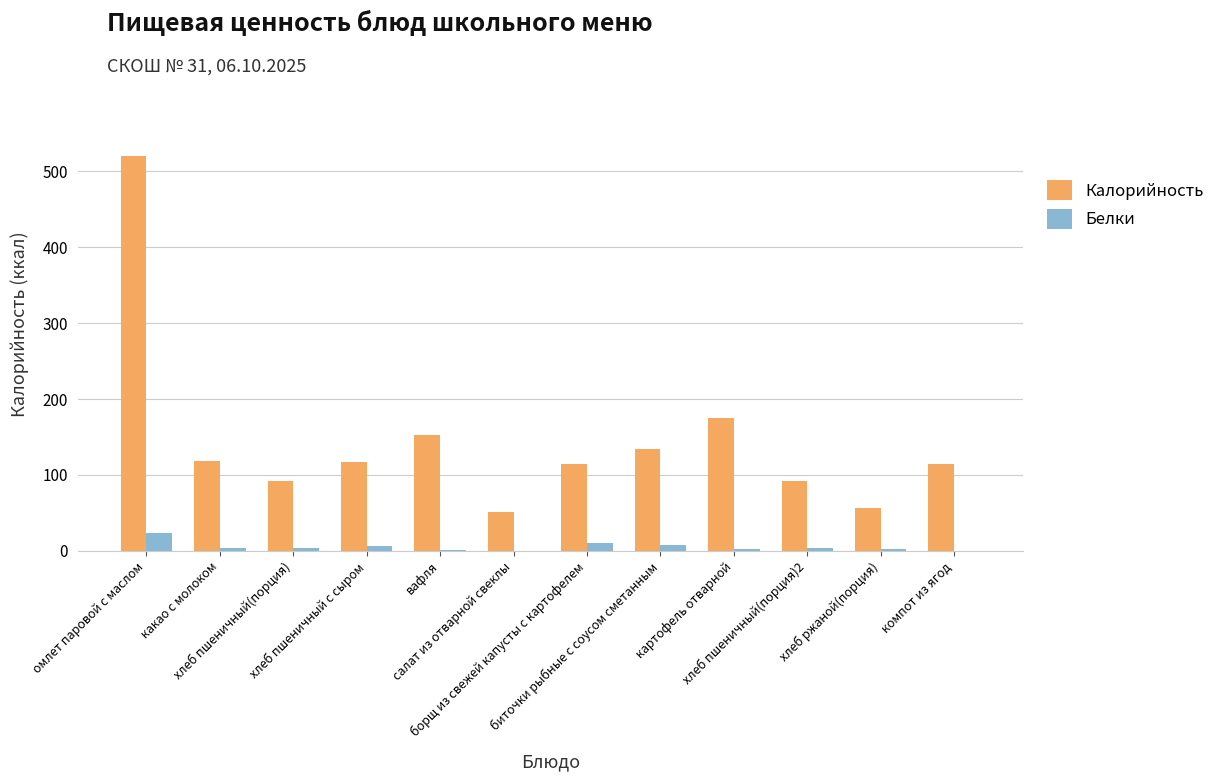

At which category is the sum across all series the highest?

омлет паровой с маслом